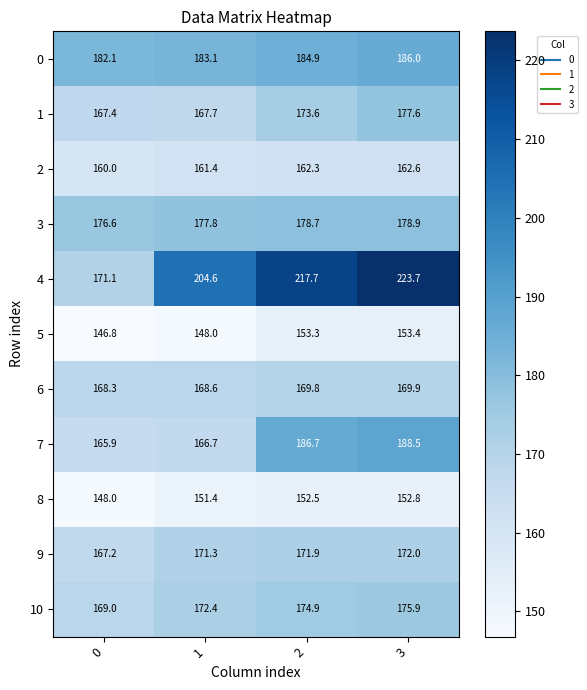

Is the value of 4 at 1 greater than the value of 2 at 0?

Yes